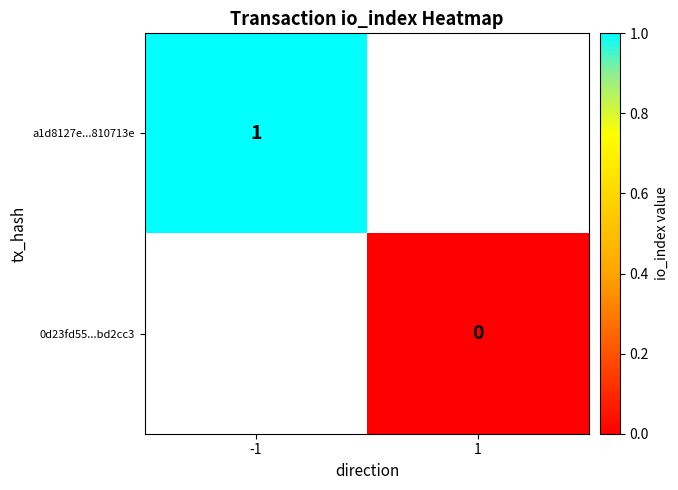

List the series in order of their overall mean, highest first.

a1d8127e...810713e, 0d23fd55...bd2cc3